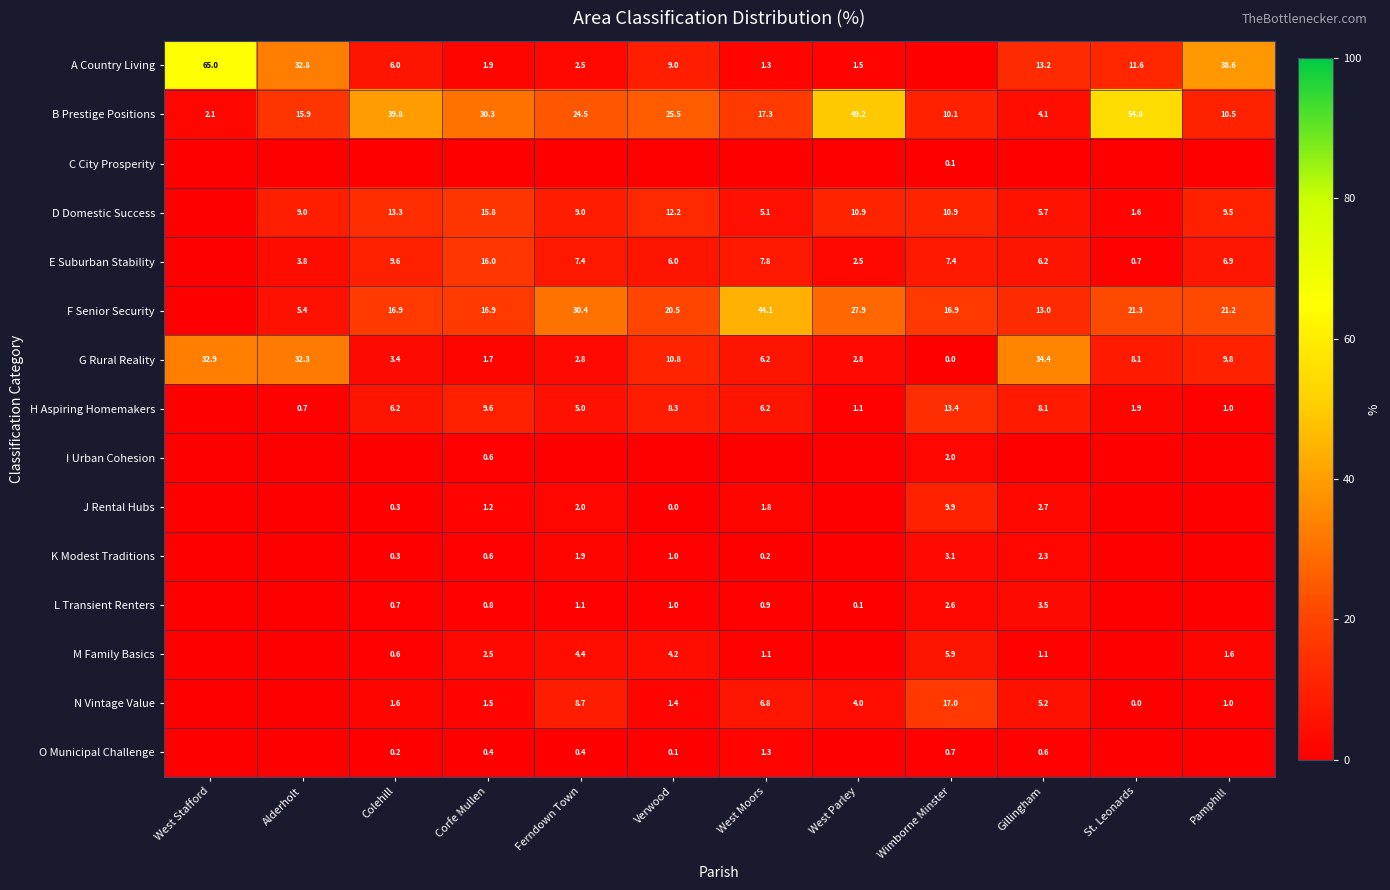

At which category does the chart reach its peak across all series?

West Stafford